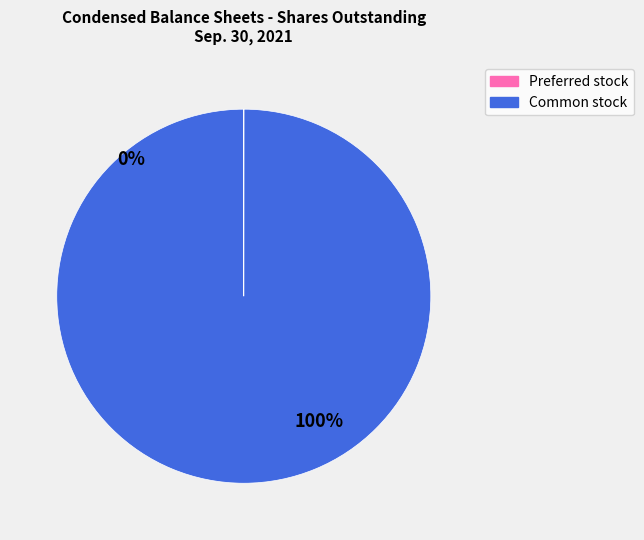

What is the change in value from Preferred stock, shares outstanding to Common stock, shares outstanding?

+16666826